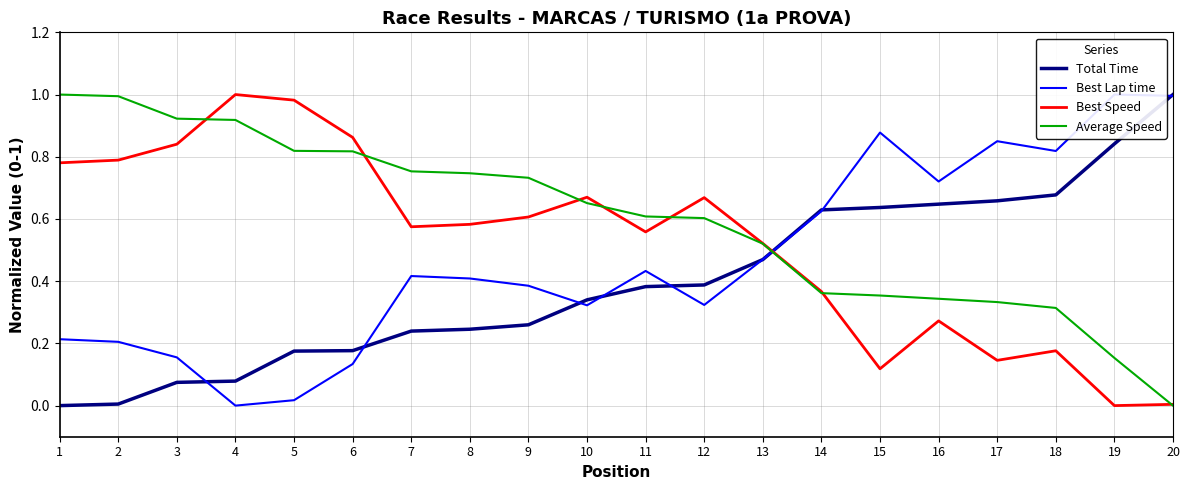

After their last crossing, which series has the higher values: Average Speed or Total Time?

Total Time